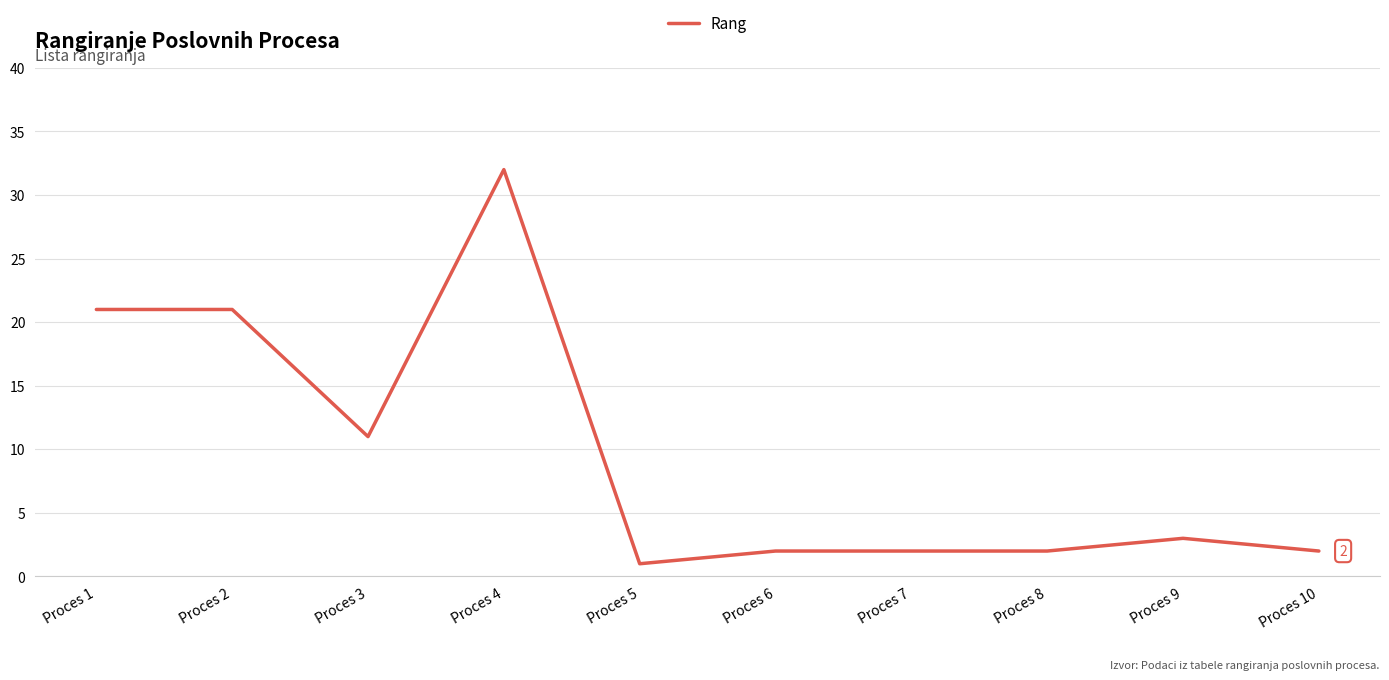

Where is the first local minimum?

Proces 3